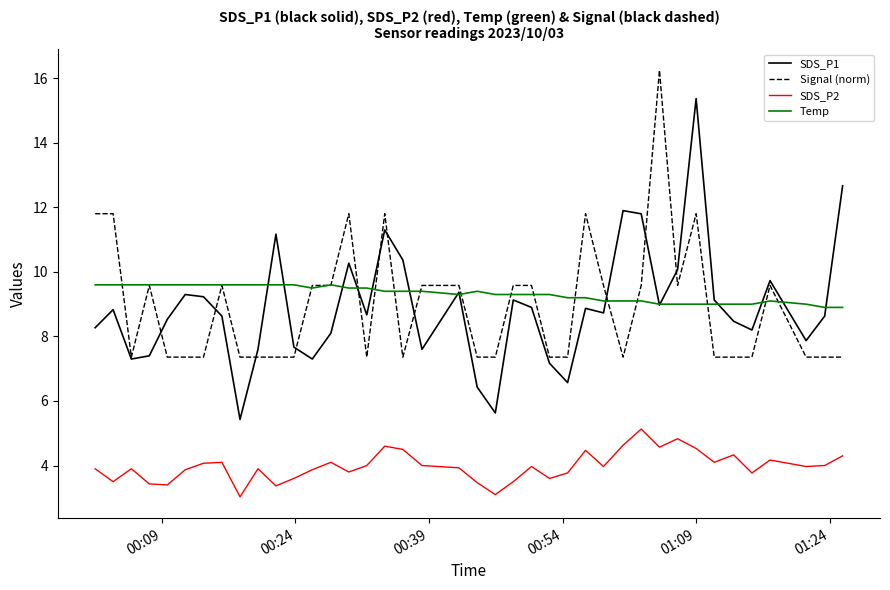

True or false: Signal (norm) and SDS_P2 cross at least once.

False